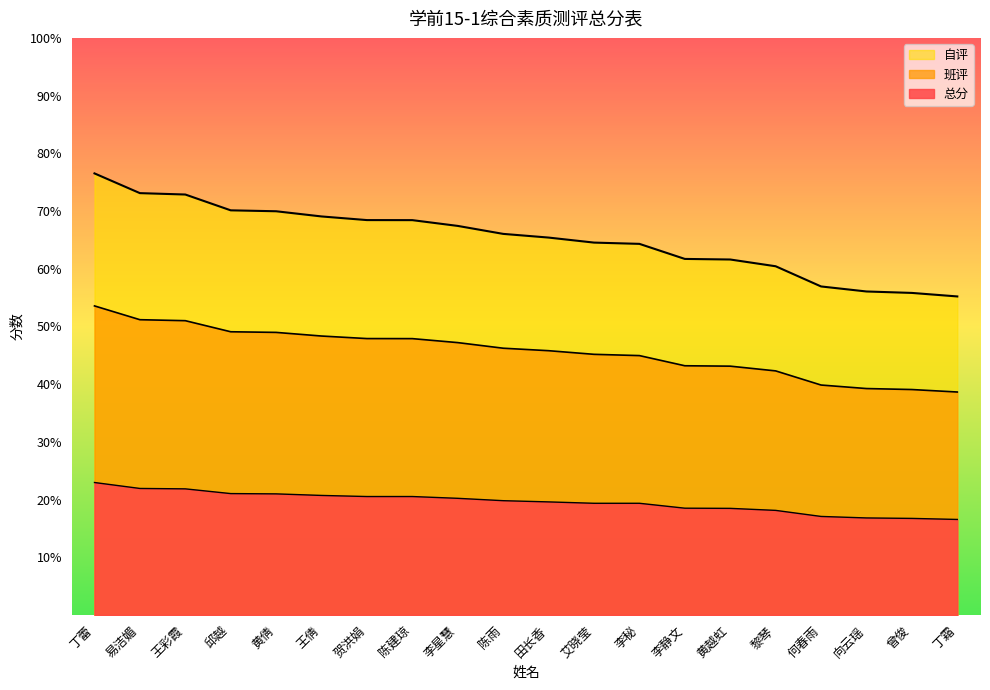

True or false: 班评 and 自评 intersect in this chart.

False